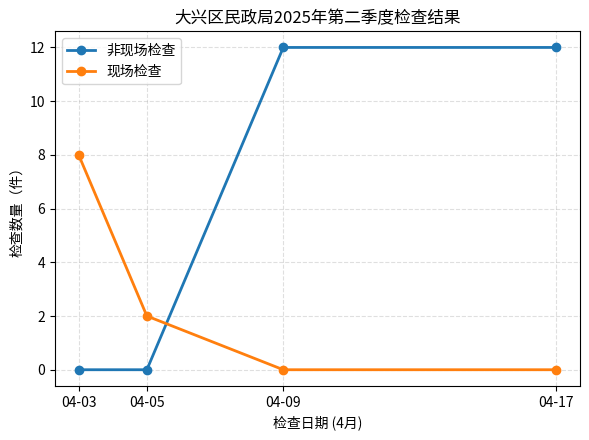

Is the value of 现场检查 at 04-03 greater than the value of 非现场检查 at 04-05?

Yes